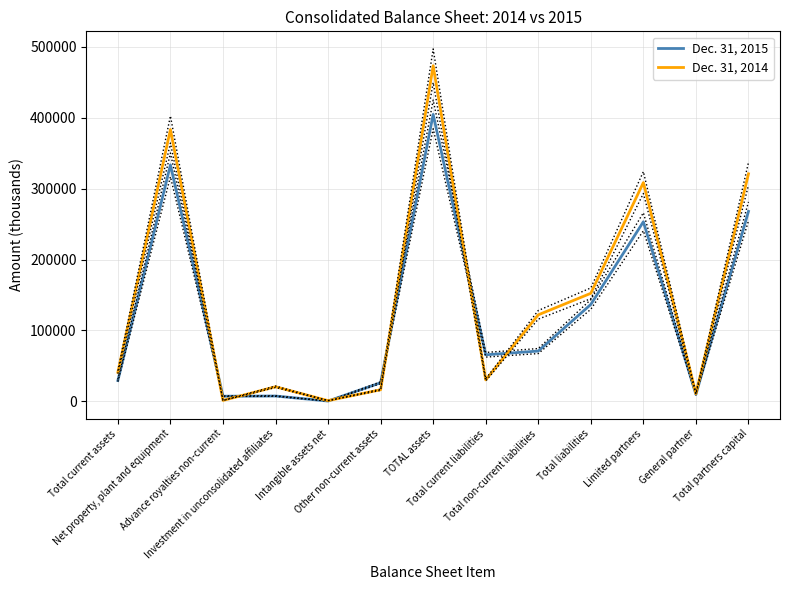

Which series has the largest range (max minus min)?

Dec. 31, 2014